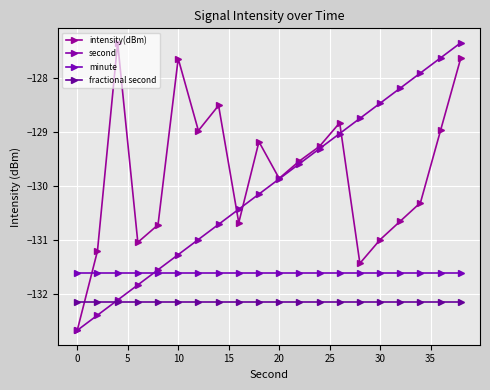

Reading left to right, extract all data points from this chart.

intensity(dBm): -132.7	-131.2	-127.4	-131.0	-130.7	-127.6	-129.0	-128.5	-130.7	-129.2	-129.9	-129.5	-129.3	-128.8	-131.4	-131.0	-130.7	-130.3	-129.0	-127.6
second: -132.7	-132.4	-132.1	-131.8	-131.6	-131.3	-131.0	-130.7	-130.4	-130.2	-129.9	-129.6	-129.3	-129.0	-128.8	-128.5	-128.2	-127.9	-127.6	-127.4
minute: -131.6	-131.6	-131.6	-131.6	-131.6	-131.6	-131.6	-131.6	-131.6	-131.6	-131.6	-131.6	-131.6	-131.6	-131.6	-131.6	-131.6	-131.6	-131.6	-131.6
fractional second: -132.1	-132.1	-132.1	-132.1	-132.1	-132.1	-132.1	-132.1	-132.1	-132.1	-132.1	-132.1	-132.1	-132.1	-132.1	-132.1	-132.1	-132.1	-132.1	-132.1